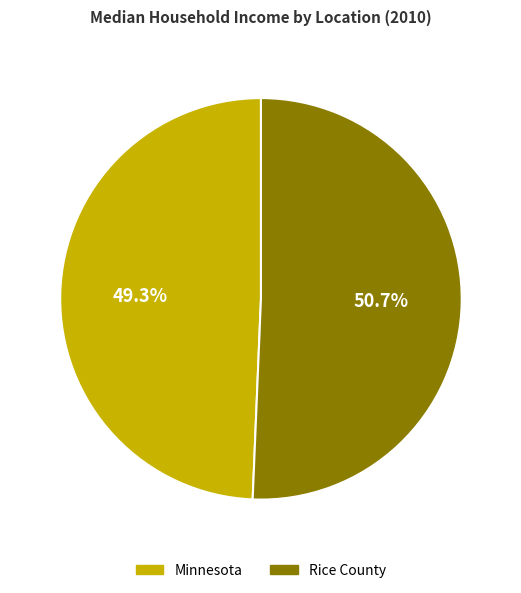

Rank the categories by value from highest to lowest.

Rice County, Minnesota